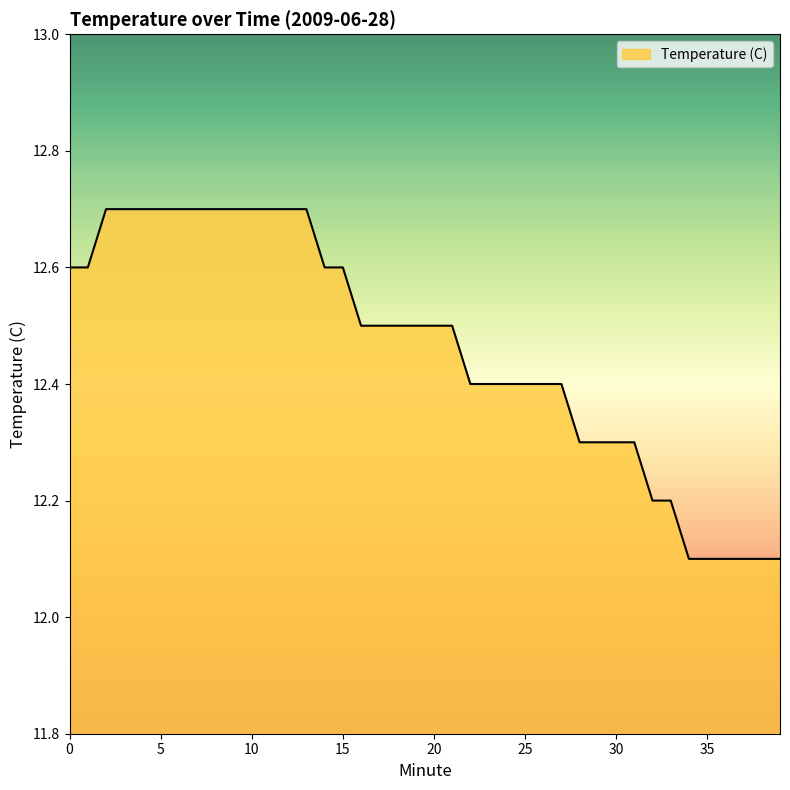

Reading left to right, transcribe all the data shown in this chart.

12.6	12.6	12.7	12.7	12.7	12.7	12.7	12.7	12.7	12.7	12.7	12.7	12.7	12.7	12.6	12.6	12.5	12.5	12.5	12.5	12.5	12.5	12.4	12.4	12.4	12.4	12.4	12.4	12.3	12.3	12.3	12.3	12.2	12.2	12.1	12.1	12.1	12.1	12.1	12.1